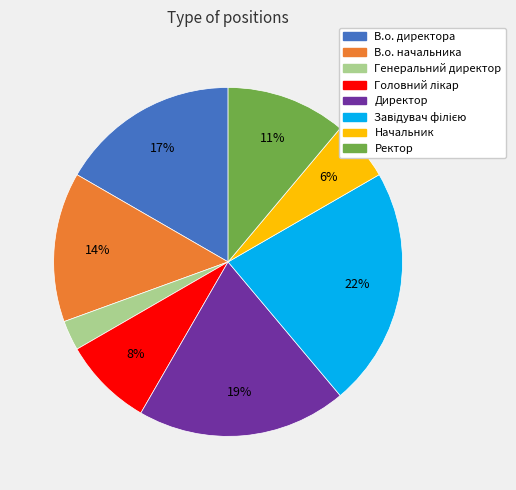

To the nearest percent, what portion does В.о. директора represent?

17%